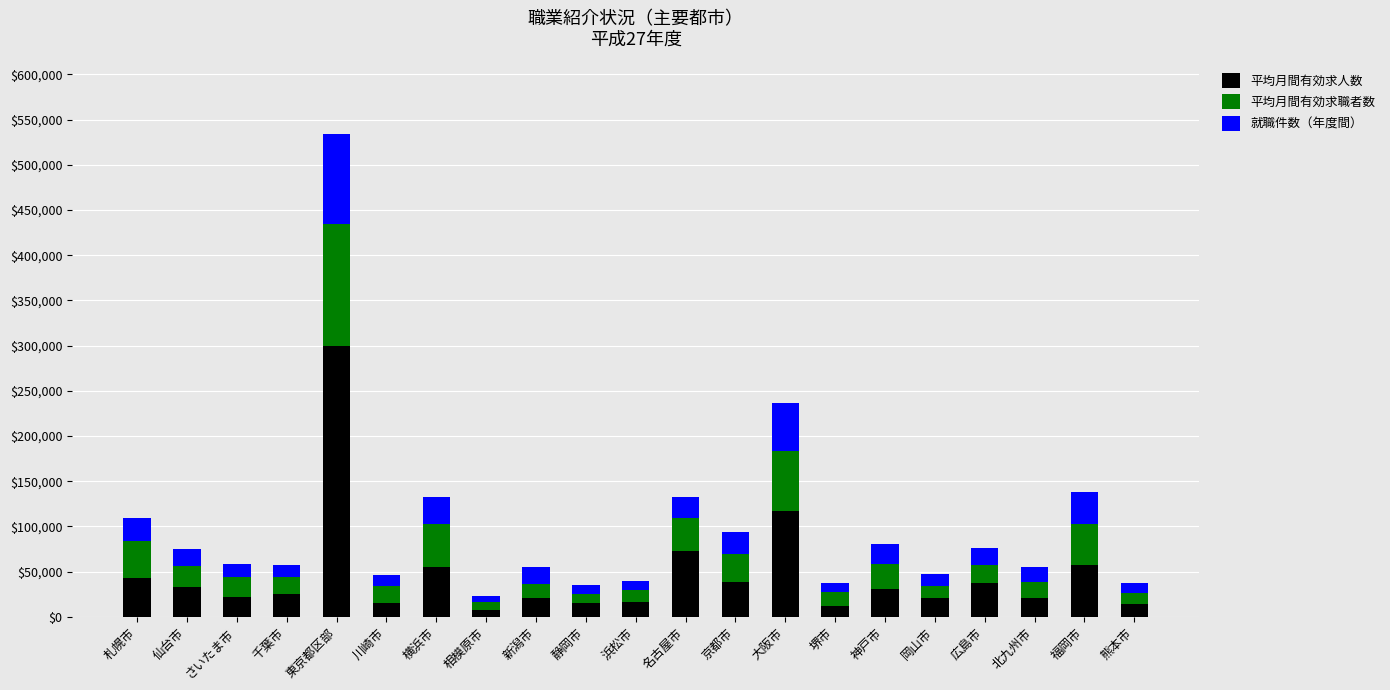

What is the approximate value of 平均月間有効求人数 at さいたま市?

21993.2